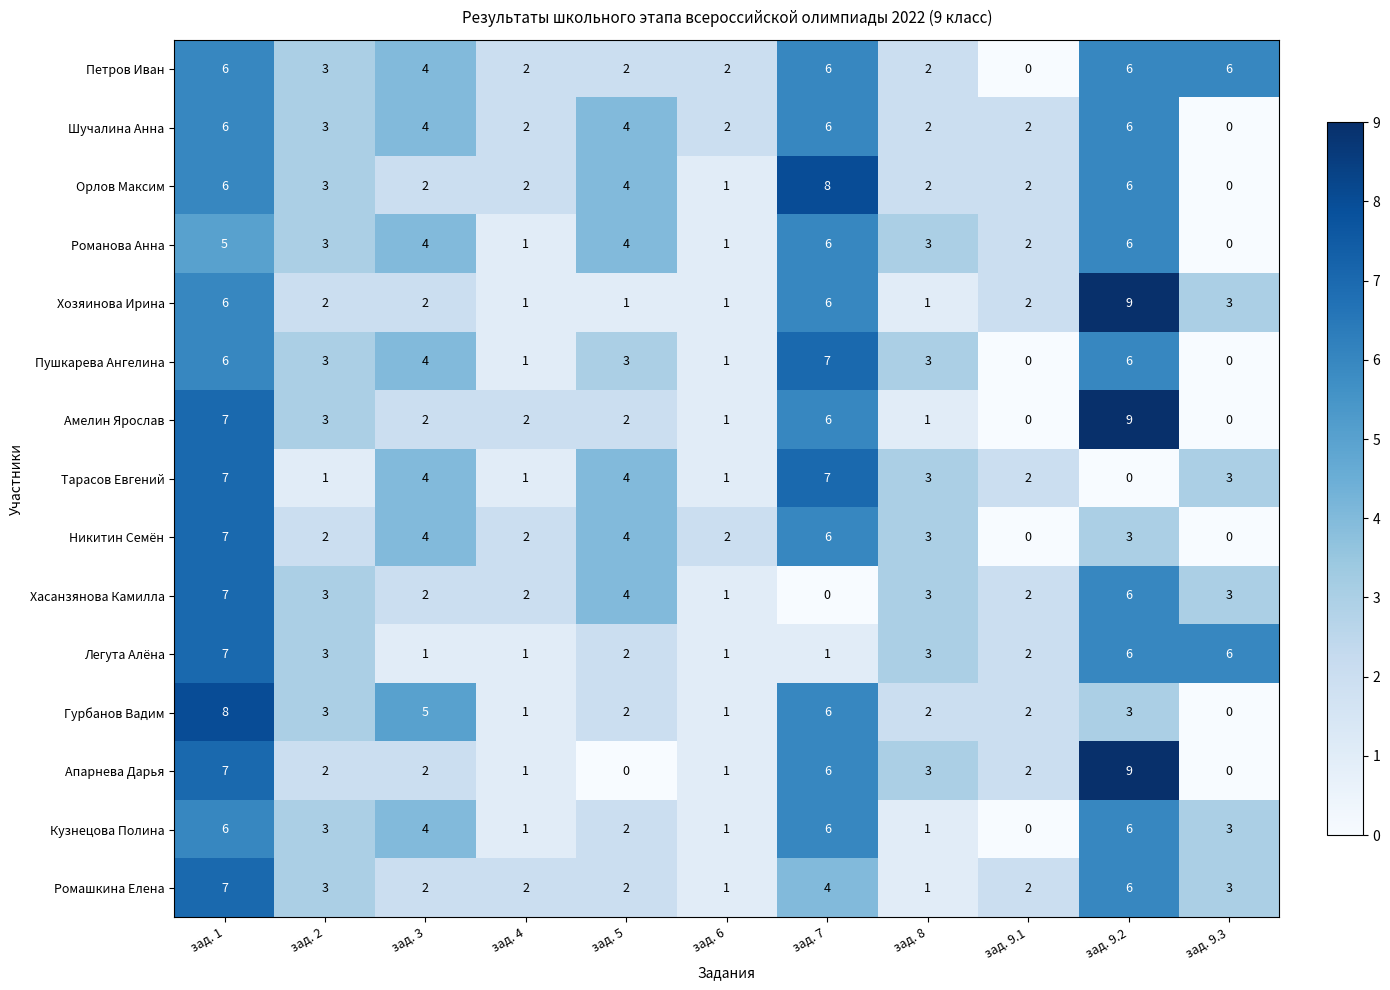

What is the total value across all series at зад. 5?

40